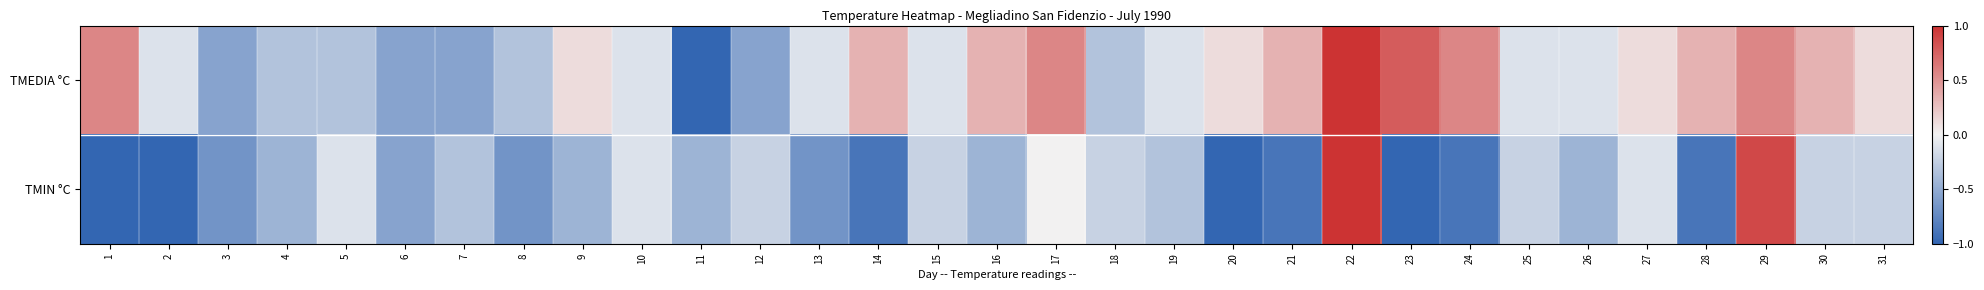

Count the number of categories in the chart.

31